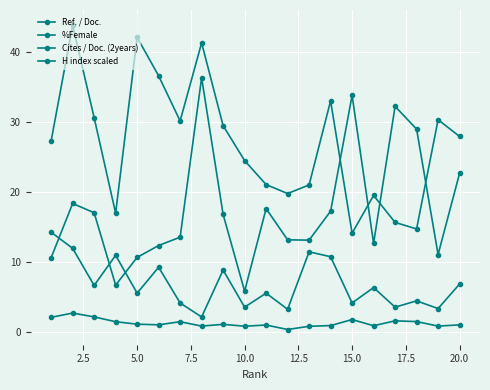

Count the number of categories in the chart.

20